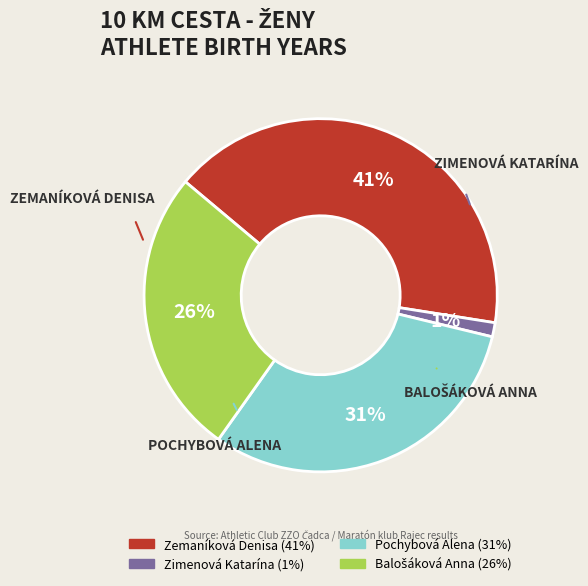

Is there any slice that represents more than half of the pie?

No